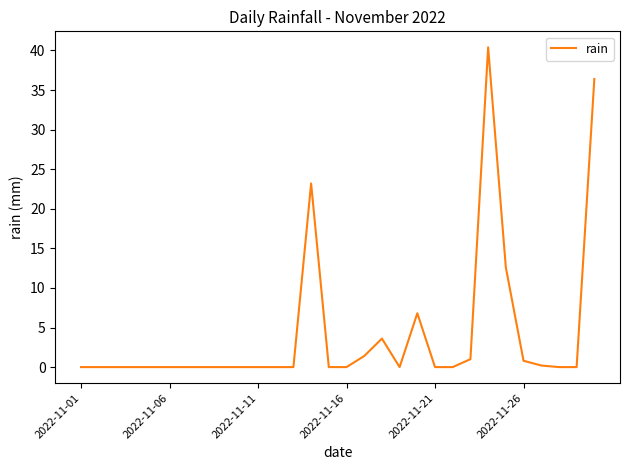

What is the maximum value shown in the chart?

40.4